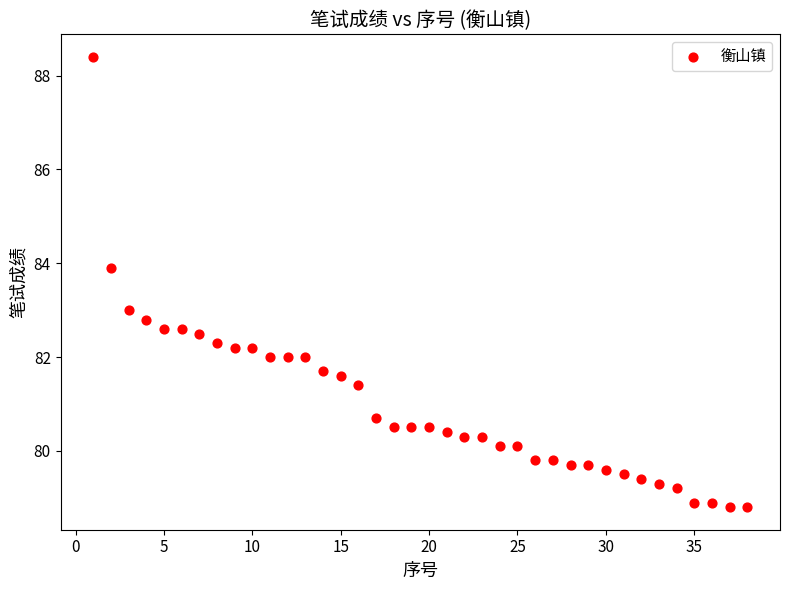

What is the range of Y values (max minus min)?

9.6